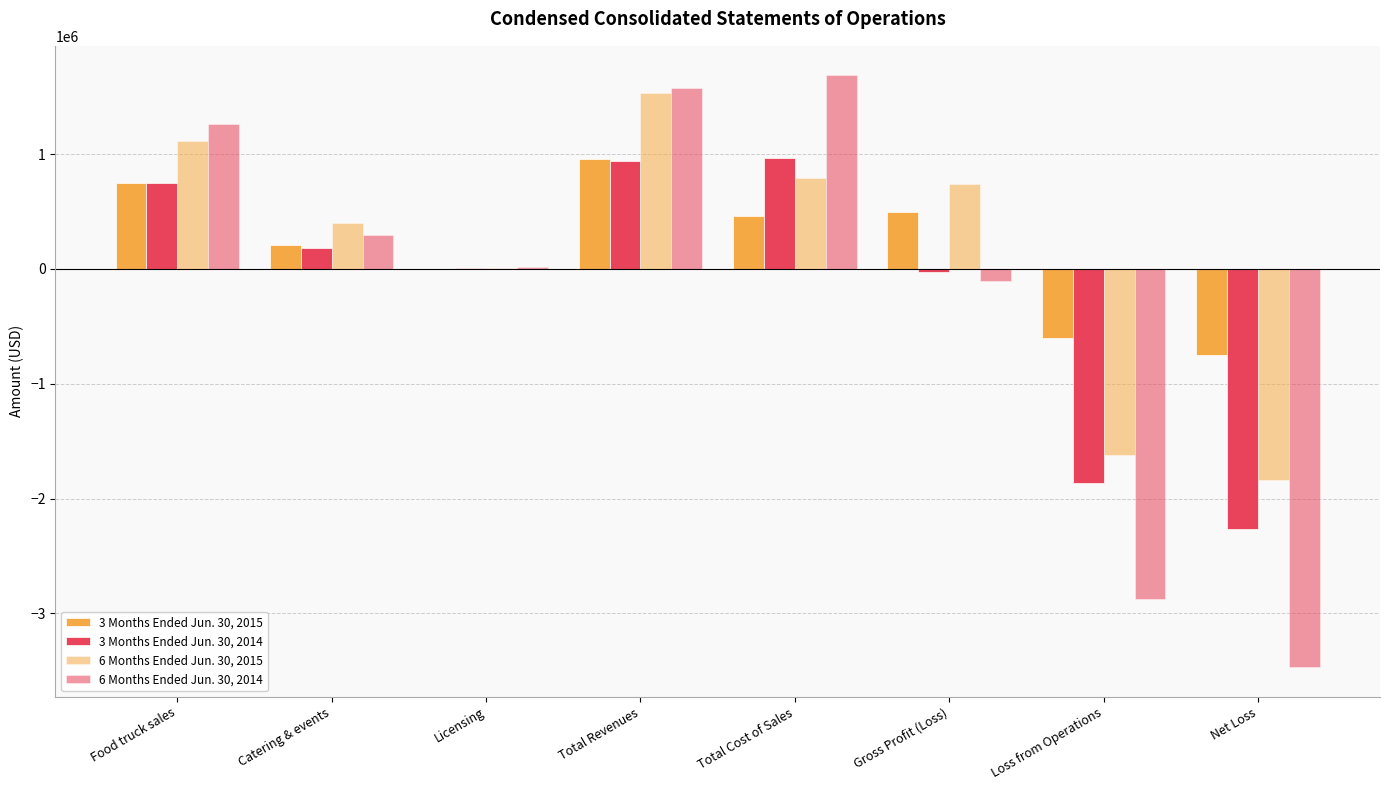

Which series has the widest spread of values?

6 Months Ended Jun. 30, 2014